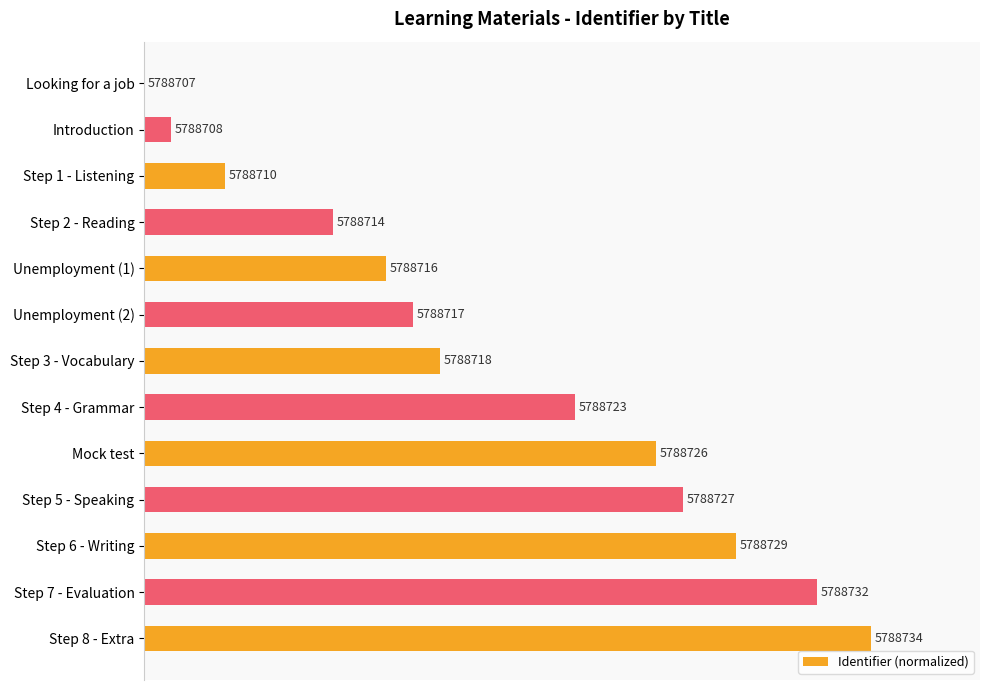

List the labels in order of value, largest first.

Step 8 - Extra, Step 7 - Evaluation, Step 6 - Writing, Step 5 - Speaking, Mock test, Step 4 - Grammar, Step 3 - Vocabulary, Unemployment (2), Unemployment (1), Step 2 - Reading, Step 1 - Listening, Introduction, Looking for a job